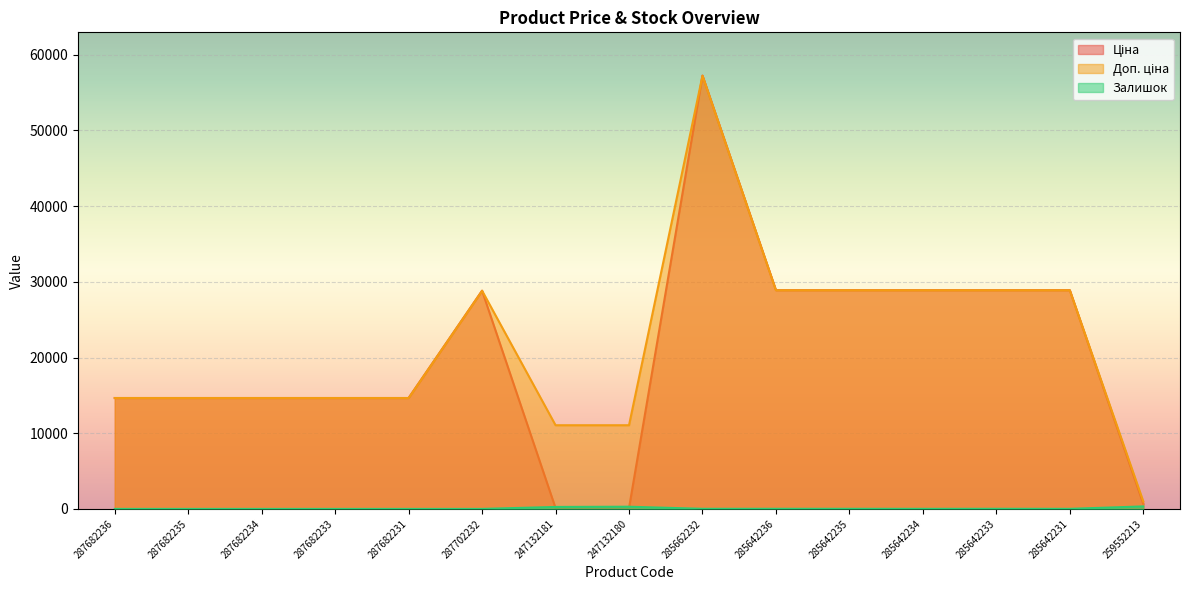

Rank the series by their maximum value, from lowest to highest.

Залишок, Ціна, Доп. ціна